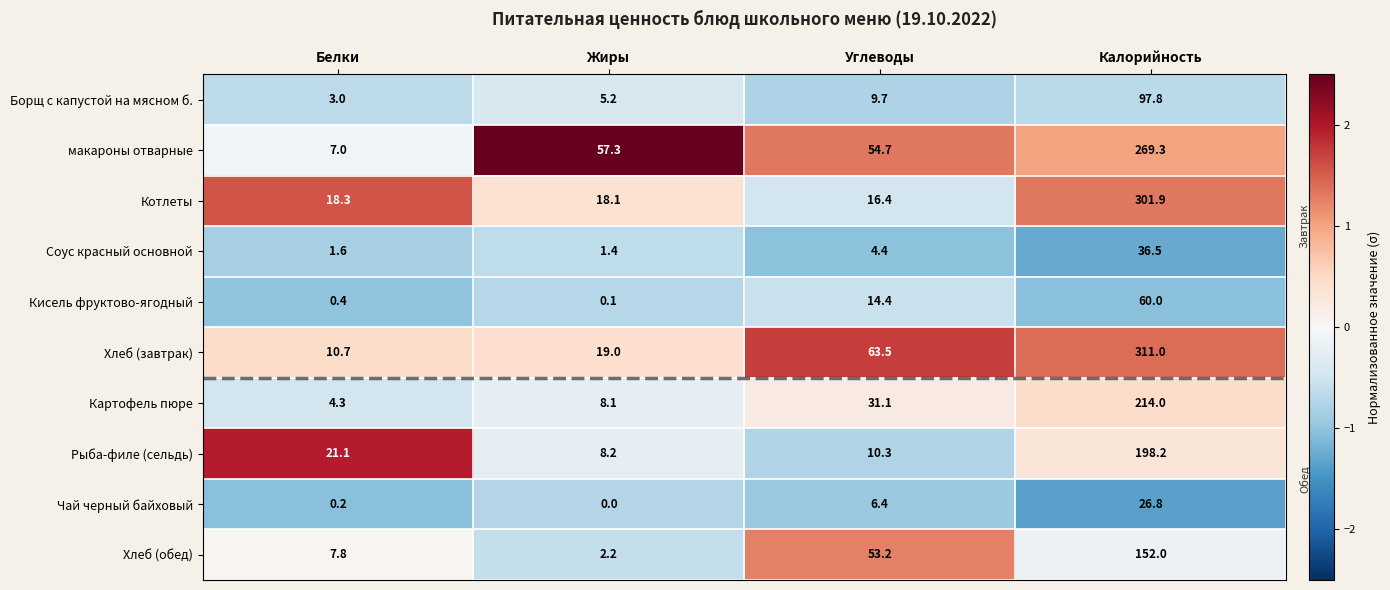

What is the spread (max minus min) of values at Белки?

20.9